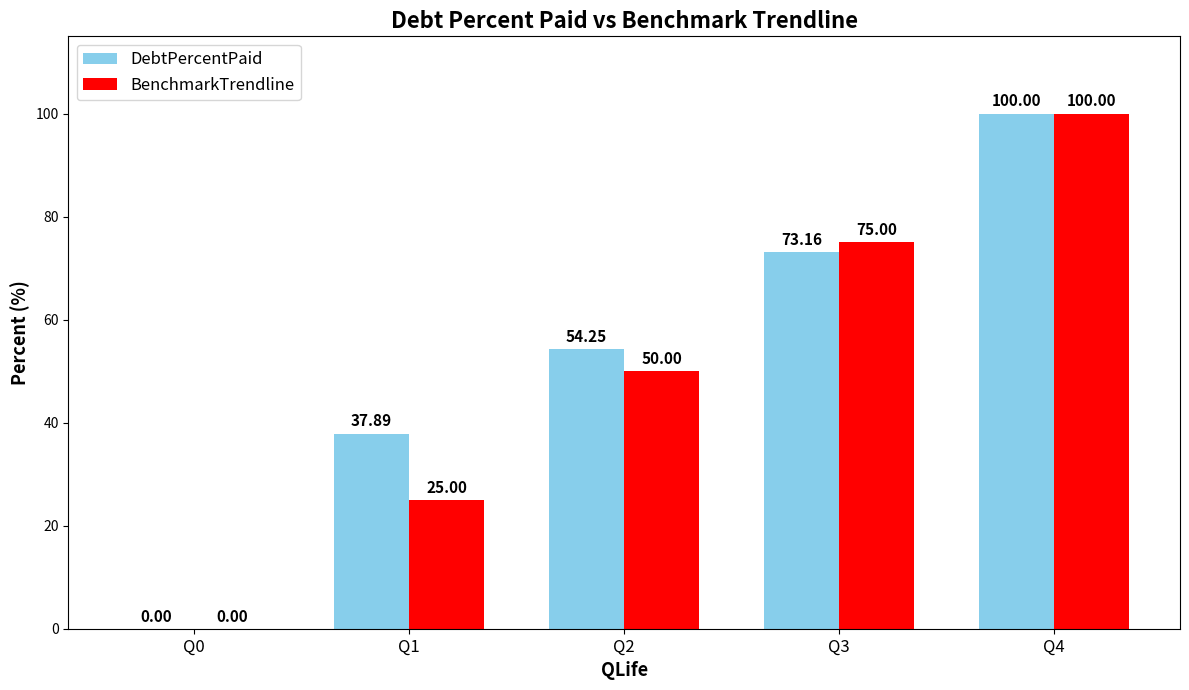

What is the sum of the BenchmarkTrendline values at Q4 and Q0?

100.0